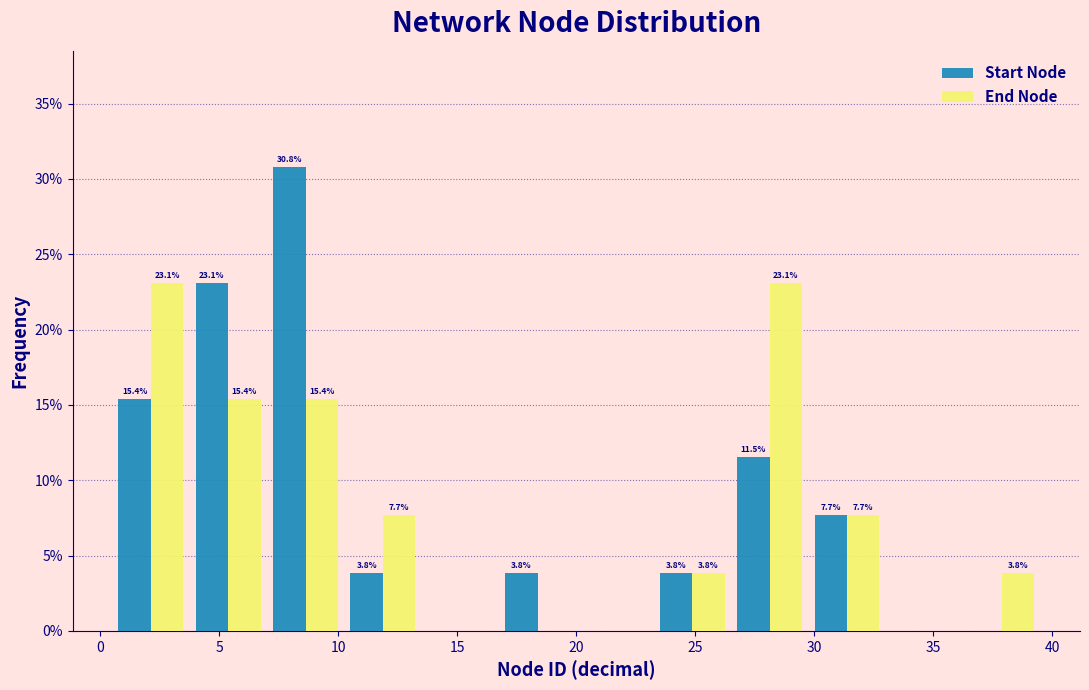

In the Start Node series, which range on the x-axis has the tallest bar?

7.00 to 10.25